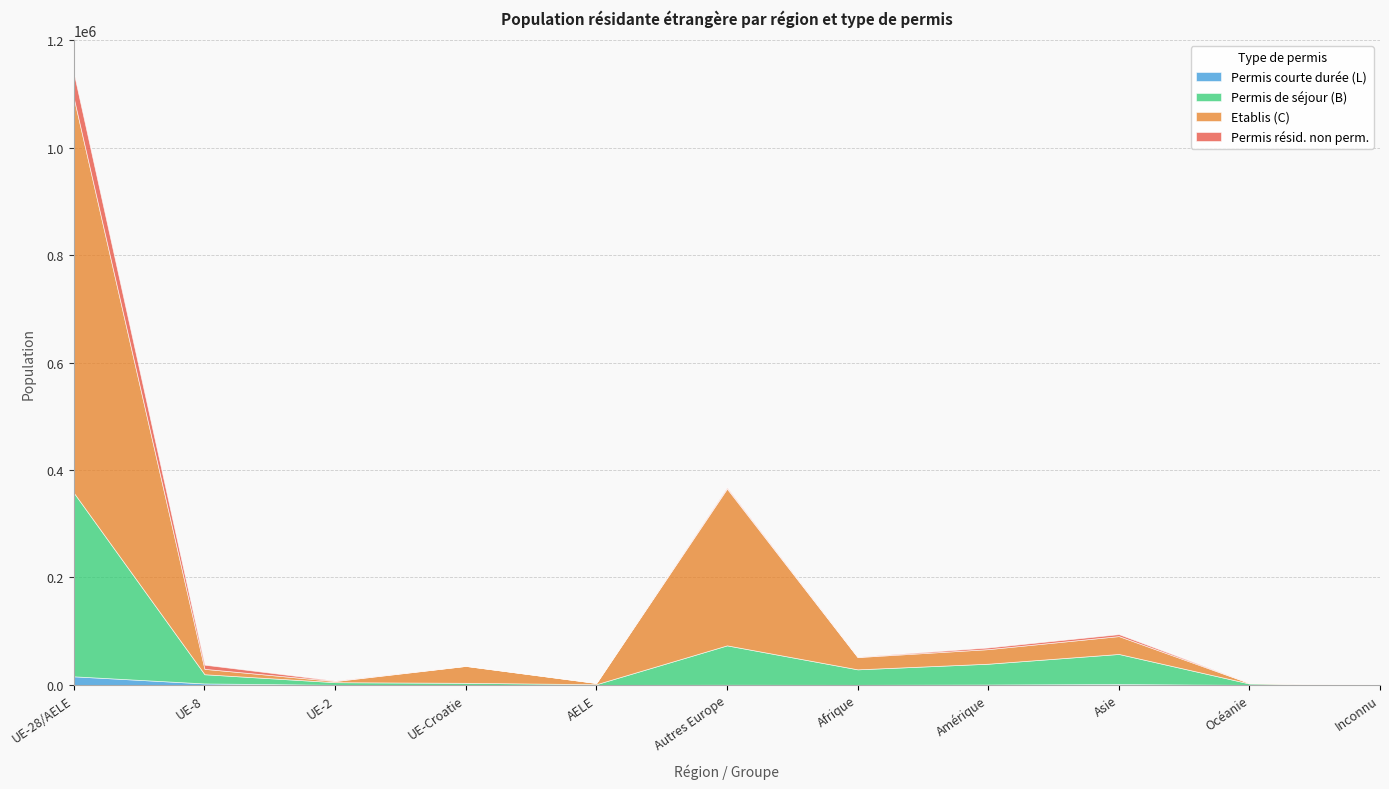

Reading left to right, list all the values displayed in this chart.

Permis de séjour (B): UE-28/AELE=341451	UE-8=17125	UE-2=4825	UE-Croatie=3833	AELE=1256	Autres Europe=73244	Afrique=28787	Amérique=38693	Asie=56008	Océanie=2487	Inconnu=229
Etablis (C): UE-28/AELE=734184	UE-8=10045	UE-2=2116	UE-Croatie=31452	AELE=2229	Autres Europe=291829	Afrique=22800	Amérique=27136	Asie=33261	Océanie=886	Inconnu=239
Permis résid. non perm.: UE-28/AELE=46251	UE-8=7741	UE-2=844	UE-Croatie=104	AELE=85	Autres Europe=2052	Afrique=610	Amérique=3059	Asie=3609	Océanie=226	Inconnu=8
Permis courte durée (L): UE-28/AELE=15930	UE-8=2687	UE-2=160	UE-Croatie=19	AELE=16	Autres Europe=313	Afrique=140	Amérique=709	Asie=1551	Océanie=46	Inconnu=2
Total général: UE-28/AELE=1137816	UE-8=37598	UE-2=7945	UE-Croatie=35408	AELE=3586	Autres Europe=367438	Afrique=52337	Amérique=69597	Asie=94429	Océanie=3645	Inconnu=478
Total perm. étrangère: UE-28/AELE=1091565	UE-8=29857	UE-2=7101	UE-Croatie=35304	AELE=3501	Autres Europe=365386	Afrique=51727	Amérique=66538	Asie=90820	Océanie=3419	Inconnu=470